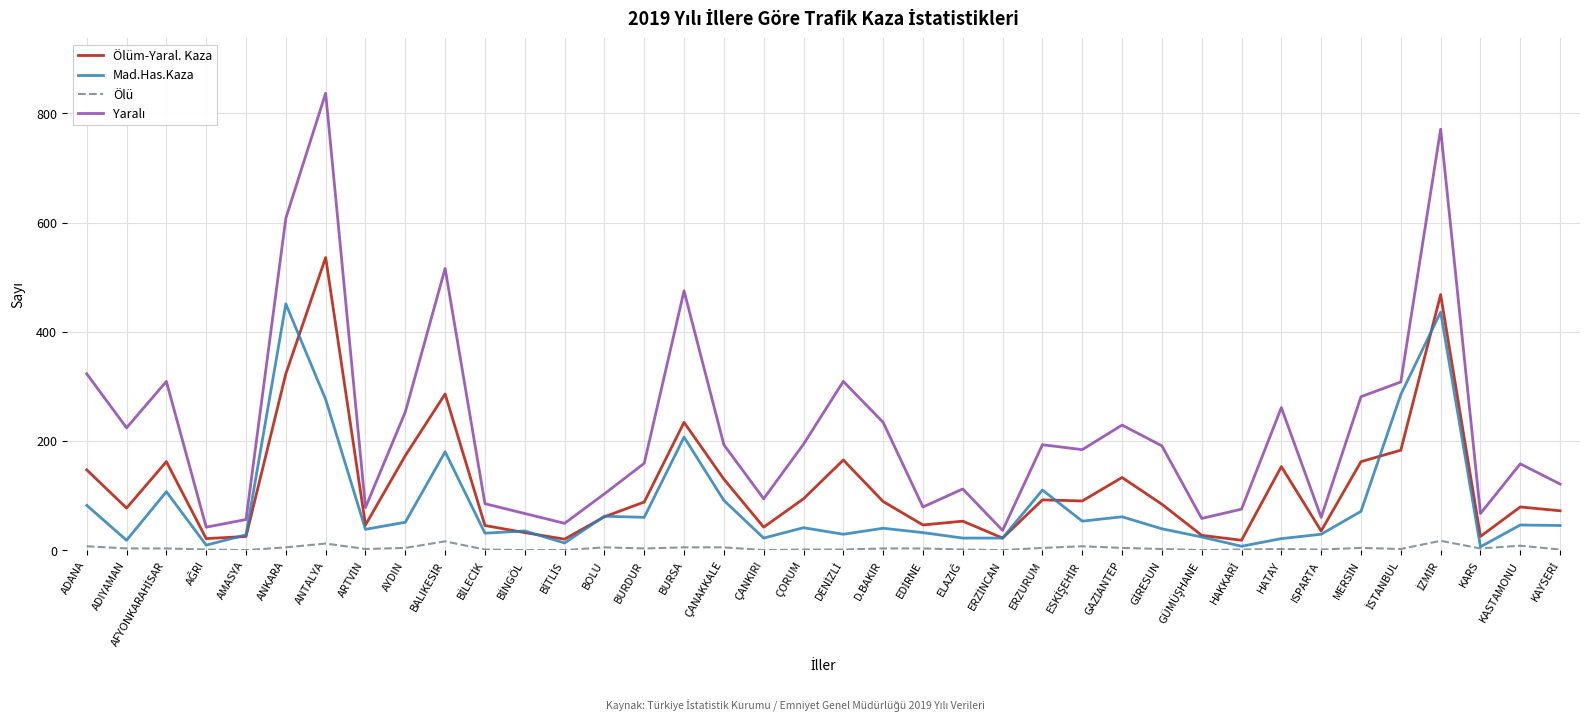

What is the spread (max minus min) of values at AMASYA?

56